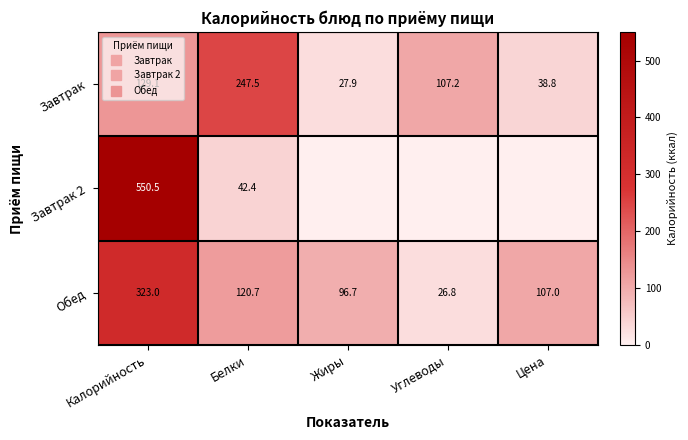

Which series has the largest total across all categories?

Обед